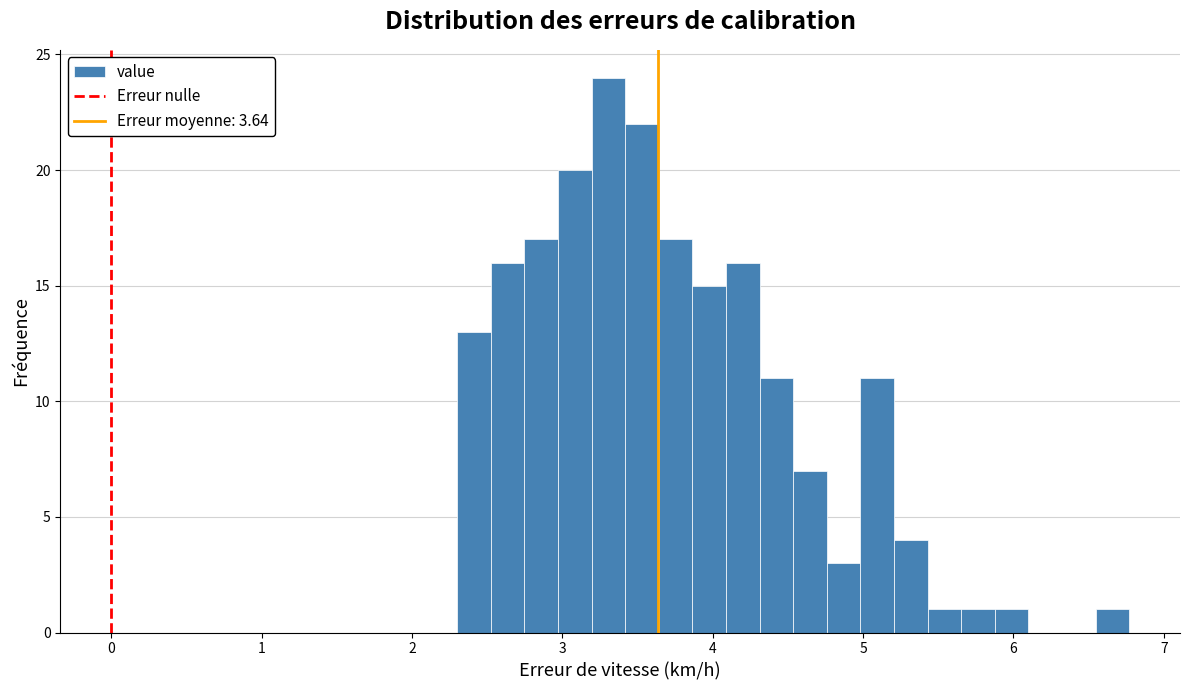

Read against the x-axis, roughly where is the centre of the tallest bar?

3.3